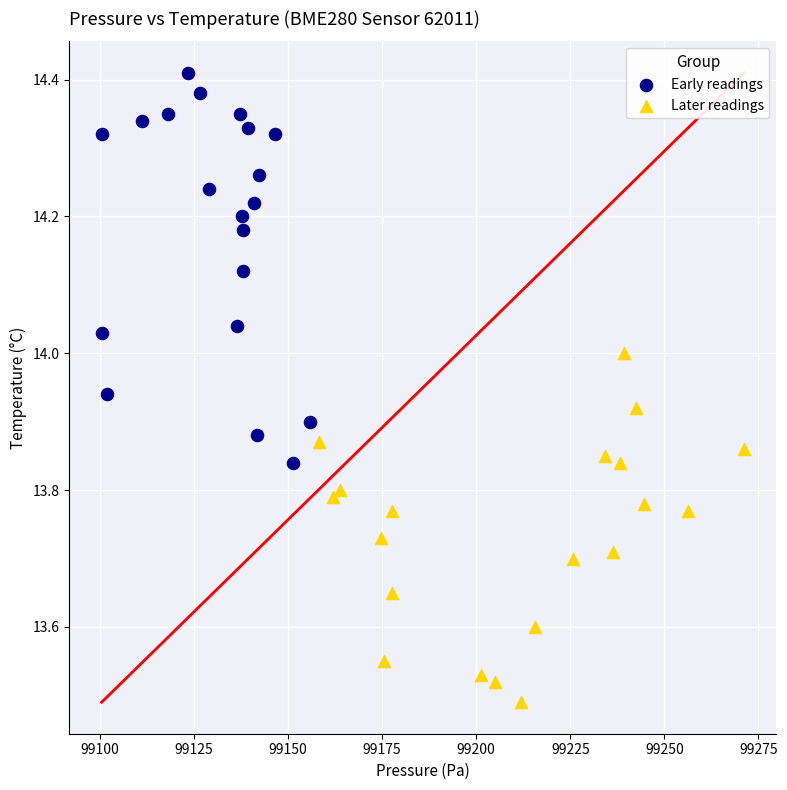

Which series contains the lowest Y value?

Later readings